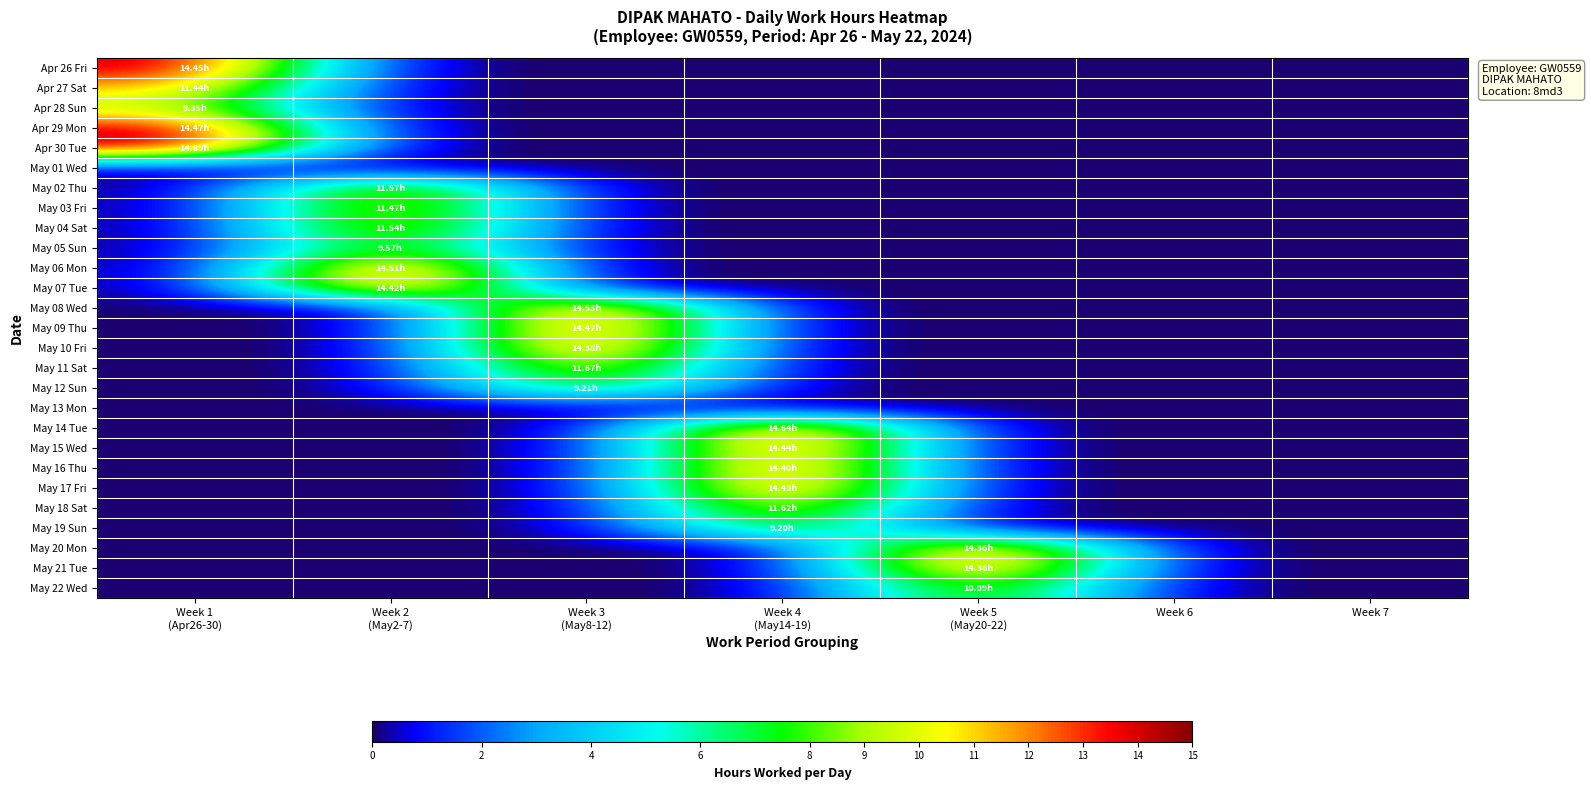

Reading left to right, extract all data points from this chart.

Apr 26 Fri: Week 1
(Apr26-30)=14.4	Week 2
(May2-7)=0.0	Week 3
(May8-12)=0.0	Week 4
(May14-19)=0.0	Week 5
(May20-22)=0.0	Week 6=0.0	Week 7=0.0
Apr 27 Sat: Week 1
(Apr26-30)=11.4	Week 2
(May2-7)=0.0	Week 3
(May8-12)=0.0	Week 4
(May14-19)=0.0	Week 5
(May20-22)=0.0	Week 6=0.0	Week 7=0.0
Apr 28 Sun: Week 1
(Apr26-30)=9.3	Week 2
(May2-7)=0.0	Week 3
(May8-12)=0.0	Week 4
(May14-19)=0.0	Week 5
(May20-22)=0.0	Week 6=0.0	Week 7=0.0
Apr 29 Mon: Week 1
(Apr26-30)=14.5	Week 2
(May2-7)=0.0	Week 3
(May8-12)=0.0	Week 4
(May14-19)=0.0	Week 5
(May20-22)=0.0	Week 6=0.0	Week 7=0.0
Apr 30 Tue: Week 1
(Apr26-30)=14.7	Week 2
(May2-7)=0.0	Week 3
(May8-12)=0.0	Week 4
(May14-19)=0.0	Week 5
(May20-22)=0.0	Week 6=0.0	Week 7=0.0
May 01 Wed: Week 1
(Apr26-30)=0.0	Week 2
(May2-7)=0.0	Week 3
(May8-12)=0.0	Week 4
(May14-19)=0.0	Week 5
(May20-22)=0.0	Week 6=0.0	Week 7=0.0
May 02 Thu: Week 1
(Apr26-30)=0.0	Week 2
(May2-7)=11.6	Week 3
(May8-12)=0.0	Week 4
(May14-19)=0.0	Week 5
(May20-22)=0.0	Week 6=0.0	Week 7=0.0
May 03 Fri: Week 1
(Apr26-30)=0.0	Week 2
(May2-7)=11.5	Week 3
(May8-12)=0.0	Week 4
(May14-19)=0.0	Week 5
(May20-22)=0.0	Week 6=0.0	Week 7=0.0
May 04 Sat: Week 1
(Apr26-30)=0.0	Week 2
(May2-7)=11.5	Week 3
(May8-12)=0.0	Week 4
(May14-19)=0.0	Week 5
(May20-22)=0.0	Week 6=0.0	Week 7=0.0
May 05 Sun: Week 1
(Apr26-30)=0.0	Week 2
(May2-7)=9.6	Week 3
(May8-12)=0.0	Week 4
(May14-19)=0.0	Week 5
(May20-22)=0.0	Week 6=0.0	Week 7=0.0
May 06 Mon: Week 1
(Apr26-30)=0.0	Week 2
(May2-7)=14.5	Week 3
(May8-12)=0.0	Week 4
(May14-19)=0.0	Week 5
(May20-22)=0.0	Week 6=0.0	Week 7=0.0
May 07 Tue: Week 1
(Apr26-30)=0.0	Week 2
(May2-7)=14.4	Week 3
(May8-12)=0.0	Week 4
(May14-19)=0.0	Week 5
(May20-22)=0.0	Week 6=0.0	Week 7=0.0
May 08 Wed: Week 1
(Apr26-30)=0.0	Week 2
(May2-7)=0.0	Week 3
(May8-12)=14.5	Week 4
(May14-19)=0.0	Week 5
(May20-22)=0.0	Week 6=0.0	Week 7=0.0
May 09 Thu: Week 1
(Apr26-30)=0.0	Week 2
(May2-7)=0.0	Week 3
(May8-12)=14.5	Week 4
(May14-19)=0.0	Week 5
(May20-22)=0.0	Week 6=0.0	Week 7=0.0
May 10 Fri: Week 1
(Apr26-30)=0.0	Week 2
(May2-7)=0.0	Week 3
(May8-12)=14.4	Week 4
(May14-19)=0.0	Week 5
(May20-22)=0.0	Week 6=0.0	Week 7=0.0
May 11 Sat: Week 1
(Apr26-30)=0.0	Week 2
(May2-7)=0.0	Week 3
(May8-12)=11.7	Week 4
(May14-19)=0.0	Week 5
(May20-22)=0.0	Week 6=0.0	Week 7=0.0
May 12 Sun: Week 1
(Apr26-30)=0.0	Week 2
(May2-7)=0.0	Week 3
(May8-12)=9.2	Week 4
(May14-19)=0.0	Week 5
(May20-22)=0.0	Week 6=0.0	Week 7=0.0
May 13 Mon: Week 1
(Apr26-30)=0.0	Week 2
(May2-7)=0.0	Week 3
(May8-12)=0.0	Week 4
(May14-19)=0.0	Week 5
(May20-22)=0.0	Week 6=0.0	Week 7=0.0
May 14 Tue: Week 1
(Apr26-30)=0.0	Week 2
(May2-7)=0.0	Week 3
(May8-12)=0.0	Week 4
(May14-19)=14.6	Week 5
(May20-22)=0.0	Week 6=0.0	Week 7=0.0
May 15 Wed: Week 1
(Apr26-30)=0.0	Week 2
(May2-7)=0.0	Week 3
(May8-12)=0.0	Week 4
(May14-19)=14.4	Week 5
(May20-22)=0.0	Week 6=0.0	Week 7=0.0
May 16 Thu: Week 1
(Apr26-30)=0.0	Week 2
(May2-7)=0.0	Week 3
(May8-12)=0.0	Week 4
(May14-19)=14.4	Week 5
(May20-22)=0.0	Week 6=0.0	Week 7=0.0
May 17 Fri: Week 1
(Apr26-30)=0.0	Week 2
(May2-7)=0.0	Week 3
(May8-12)=0.0	Week 4
(May14-19)=14.4	Week 5
(May20-22)=0.0	Week 6=0.0	Week 7=0.0
May 18 Sat: Week 1
(Apr26-30)=0.0	Week 2
(May2-7)=0.0	Week 3
(May8-12)=0.0	Week 4
(May14-19)=11.6	Week 5
(May20-22)=0.0	Week 6=0.0	Week 7=0.0
May 19 Sun: Week 1
(Apr26-30)=0.0	Week 2
(May2-7)=0.0	Week 3
(May8-12)=0.0	Week 4
(May14-19)=9.2	Week 5
(May20-22)=0.0	Week 6=0.0	Week 7=0.0
May 20 Mon: Week 1
(Apr26-30)=0.0	Week 2
(May2-7)=0.0	Week 3
(May8-12)=0.0	Week 4
(May14-19)=0.0	Week 5
(May20-22)=14.4	Week 6=0.0	Week 7=0.0
May 21 Tue: Week 1
(Apr26-30)=0.0	Week 2
(May2-7)=0.0	Week 3
(May8-12)=0.0	Week 4
(May14-19)=0.0	Week 5
(May20-22)=14.4	Week 6=0.0	Week 7=0.0
May 22 Wed: Week 1
(Apr26-30)=0.0	Week 2
(May2-7)=0.0	Week 3
(May8-12)=0.0	Week 4
(May14-19)=0.0	Week 5
(May20-22)=10.1	Week 6=0.0	Week 7=0.0